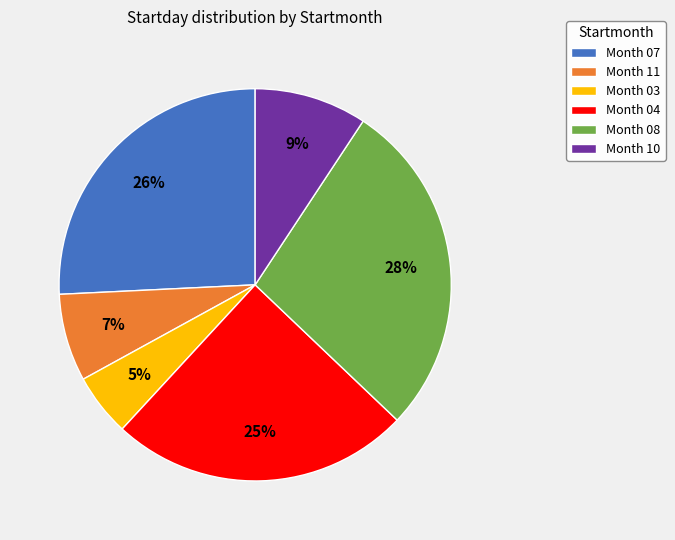

To the nearest percent, what is the difference between the Month 08 and Month 03 slice percentages?

23%